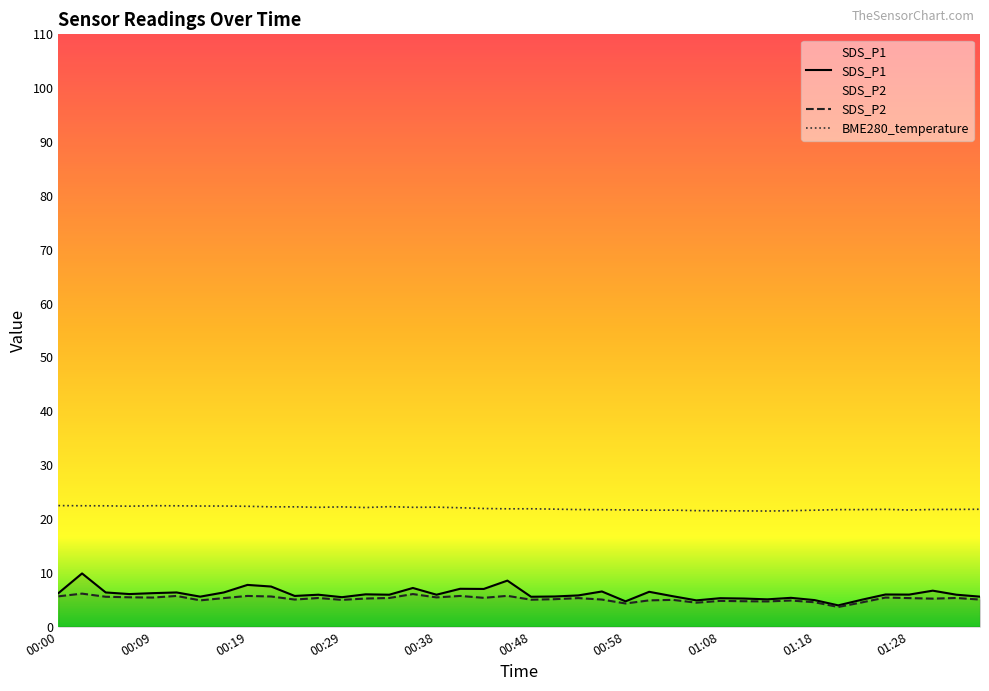

Is it true that SDS_P2 equals 8.5 at 00:53?

False